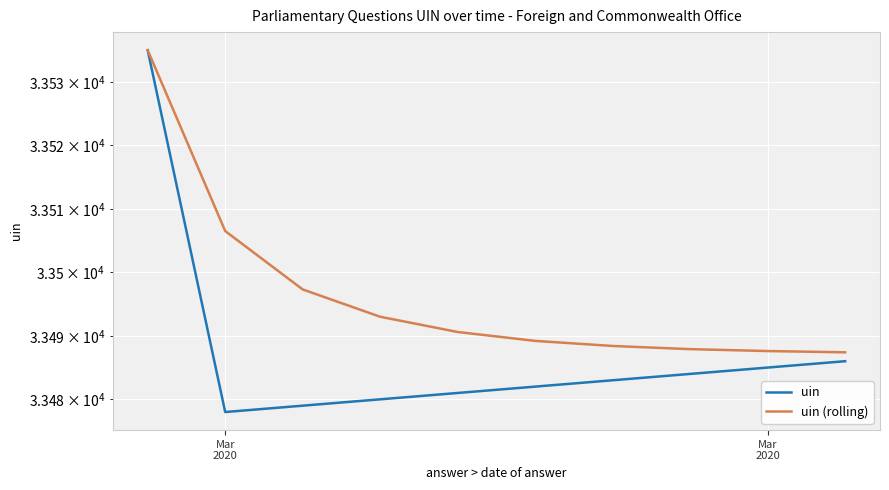

True or false: uin has more than 0 points higher than both neighbors.

False